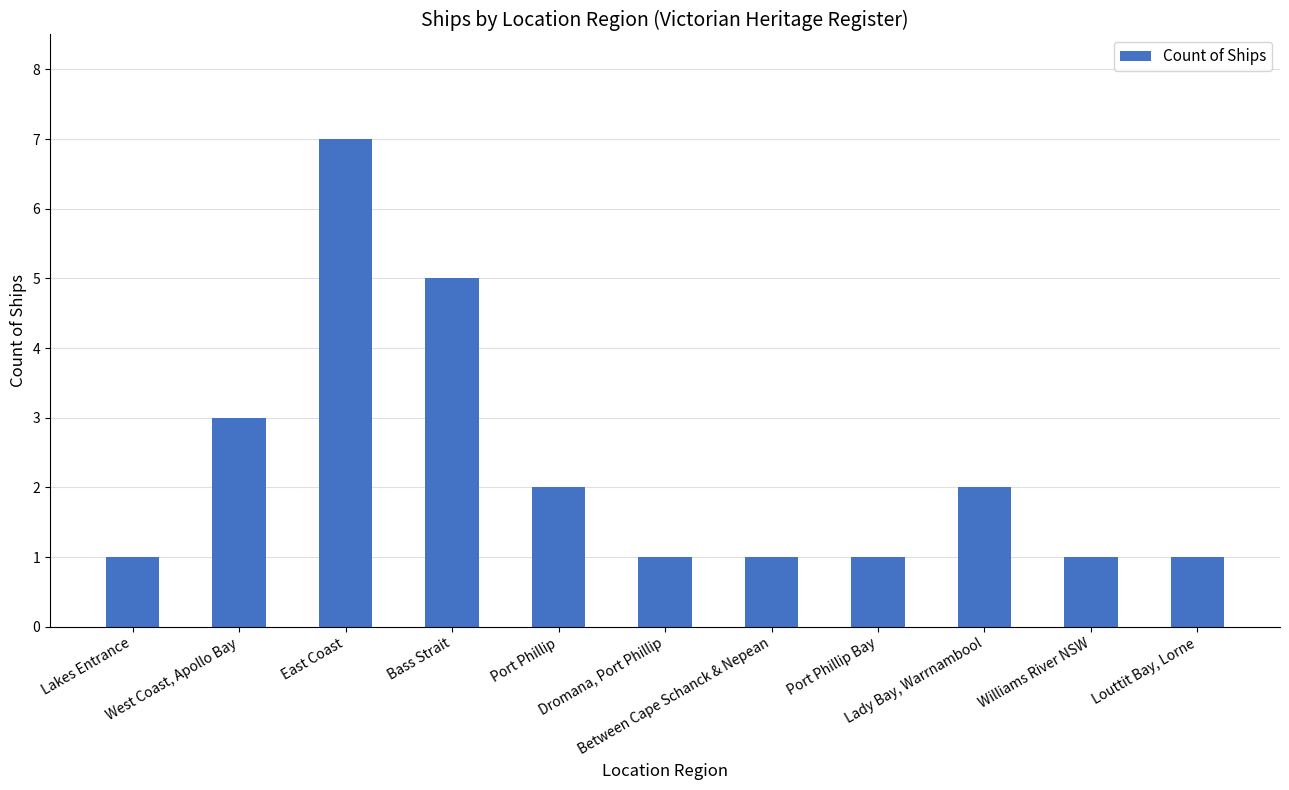

True or false: the data shows 1 at Lady Bay, Warrnambool.

False